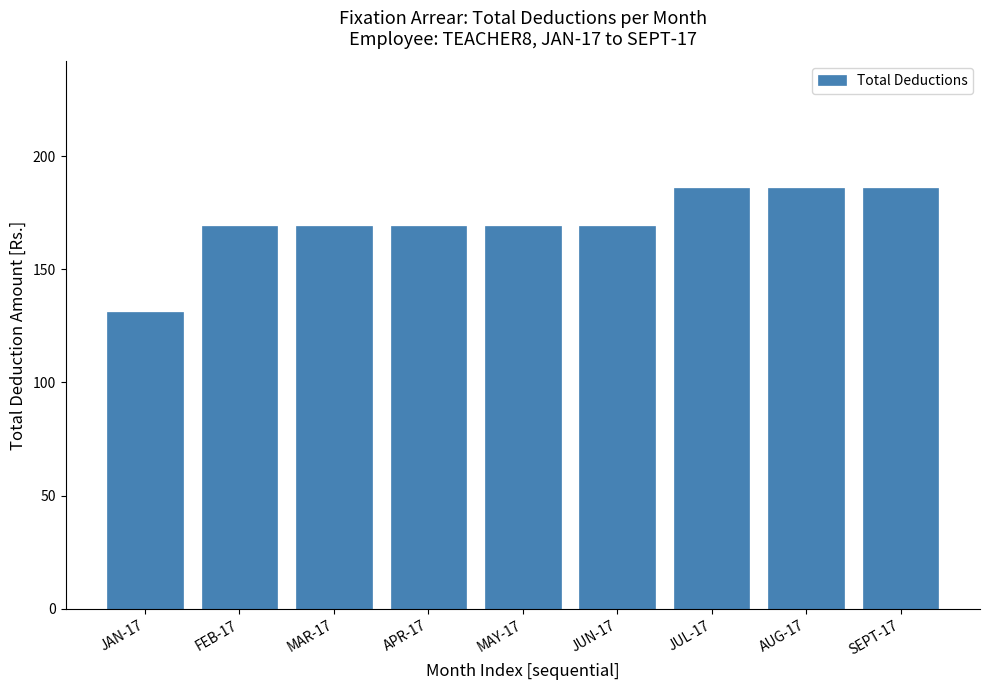

Reading left to right, extract all data points from this chart.

131	169	169	169	169	169	186	186	186